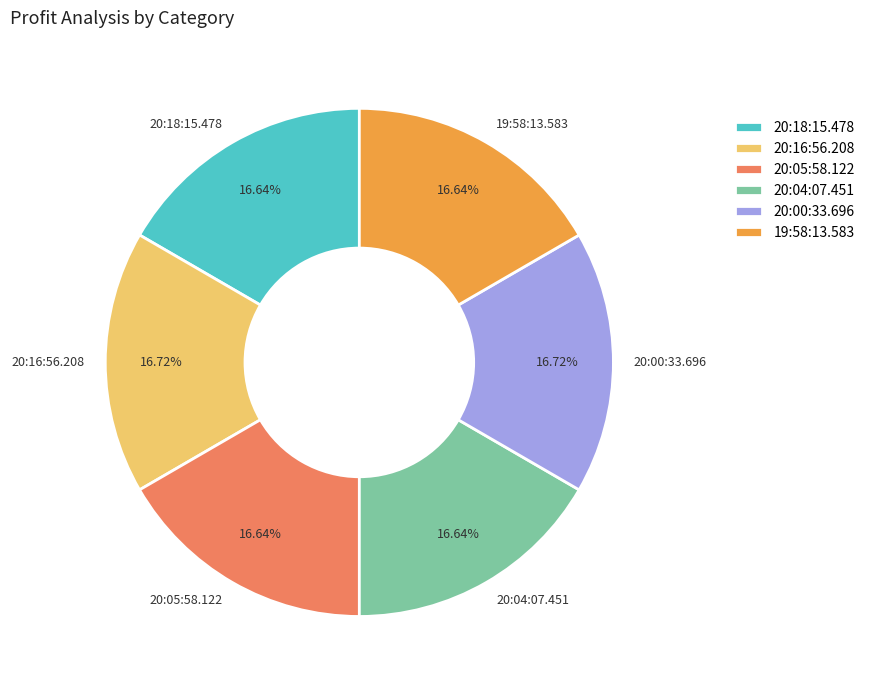

Do 20:04:07.451 and 20:16:56.208 together represent more than half of the pie?

No